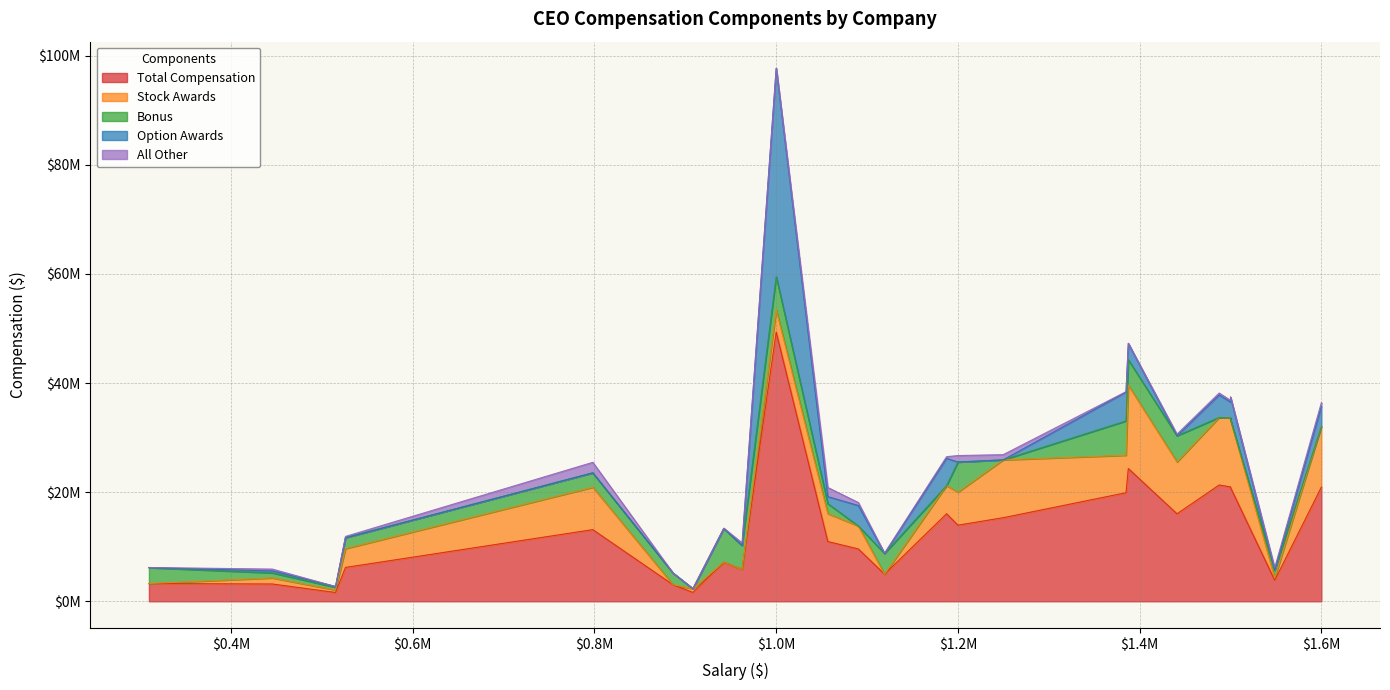

Does the chart have visible grid lines?

Yes